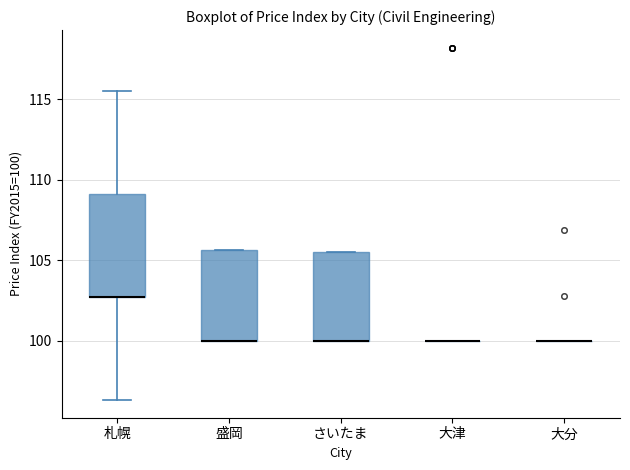

Reading left to right, read every box against the y-axis: the position of its median line, the range the box covers, and the ends of its whiskers. The values are not printed on the chart, so give them approximately, as read against the axis.

札幌: median 102.5 (drawn on the box's lower edge), box 102.5 to 109.0, whiskers 96.5 to 115.5
盛岡: median 100.0 (drawn on the box's lower edge), box 100.0 to 105.5, whiskers 100.0 to 105.5
さいたま: median 100.0 (drawn on the box's lower edge), box 100.0 to 105.5, whiskers 100.0 to 105.5
大津: box collapsed to a line at 100.0, whiskers 100.0 to 100.0
大分: box collapsed to a line at 100.0, whiskers 100.0 to 100.0